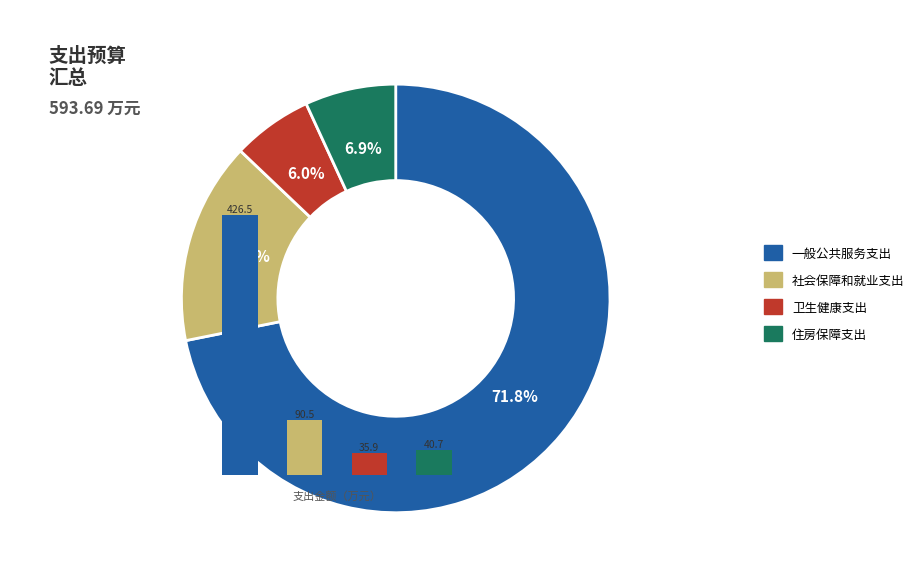

To the nearest percent, what is the average slice percentage?

25%